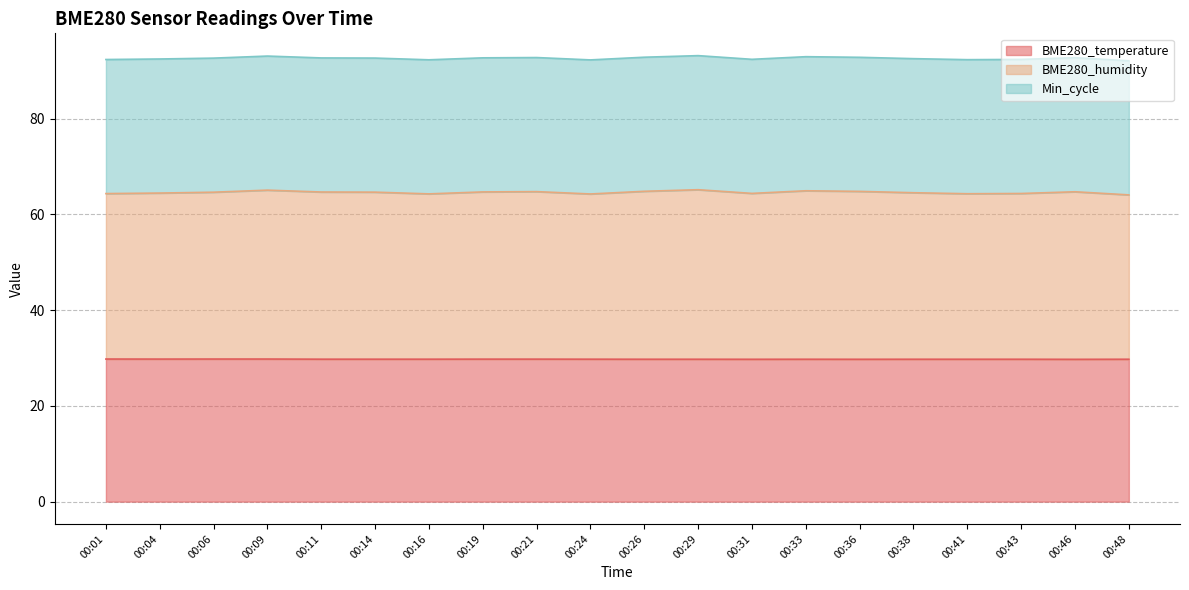

What is the maximum value for BME280_temperature?

29.8